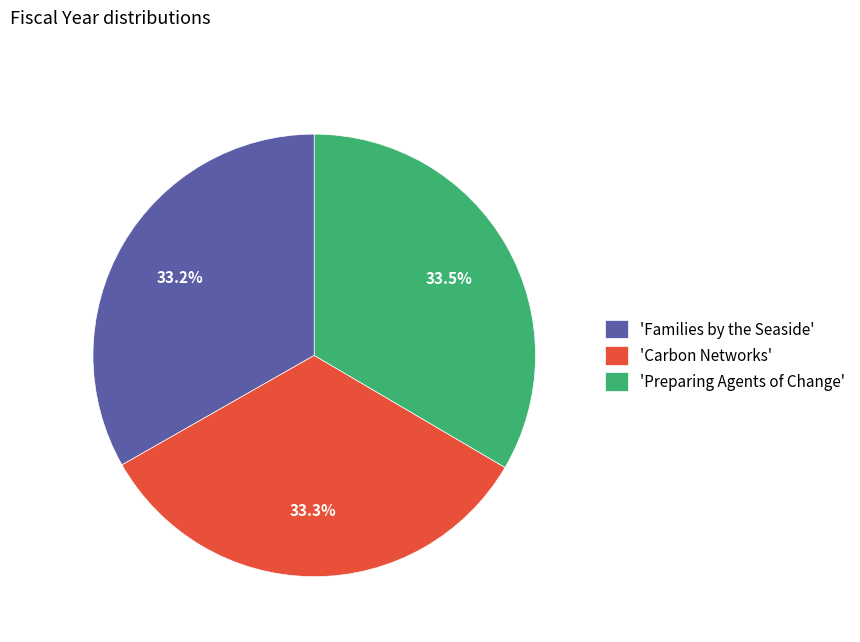

What percentage do 'Preparing Agents of Change' and 'Carbon Networks' together represent?

66.8%